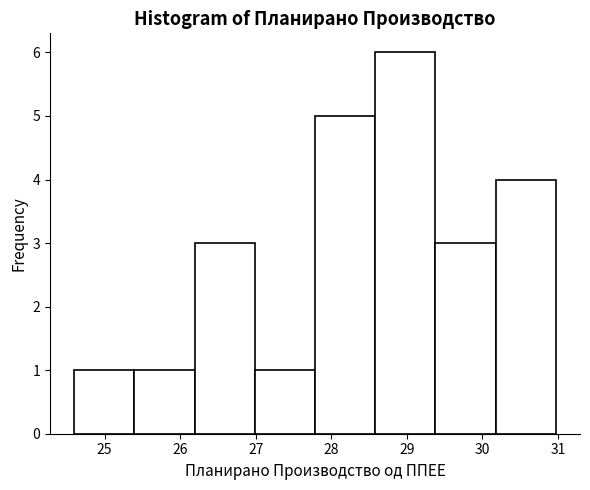

Reading left to right, list every bar in this chart as the range it spans on the x-axis followed by its height. Neither the bar edges nor the heights are printed on the chart, so give them approximately, as read against the axes.

24.6 to 25.4: 1
25.4 to 26.2: 1
26.2 to 27.0: 3
27.0 to 27.8: 1
27.8 to 28.6: 5
28.6 to 29.4: 6
29.4 to 30.2: 3
30.2 to 31.0: 4